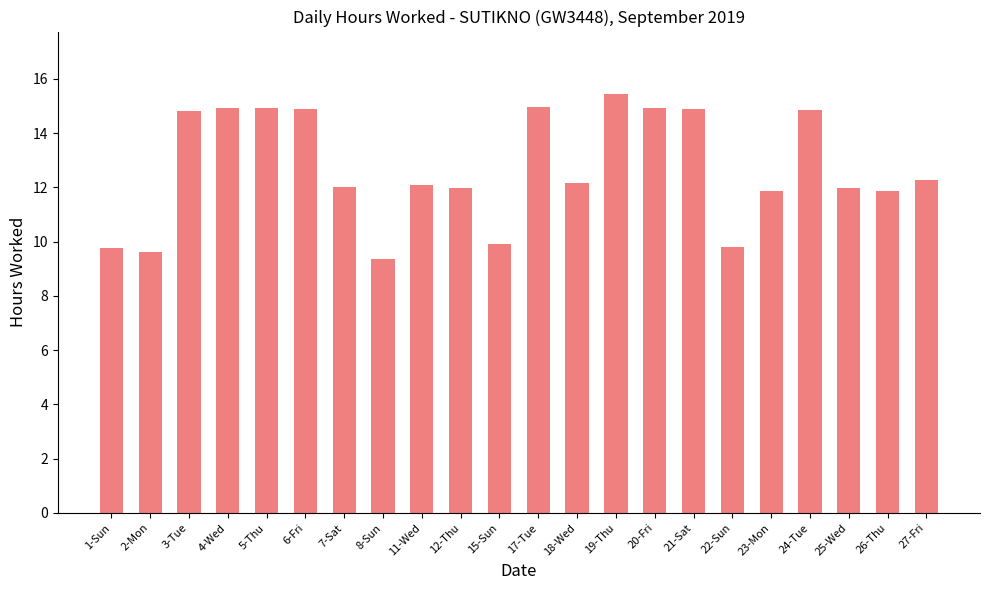

What is the average value?

12.7